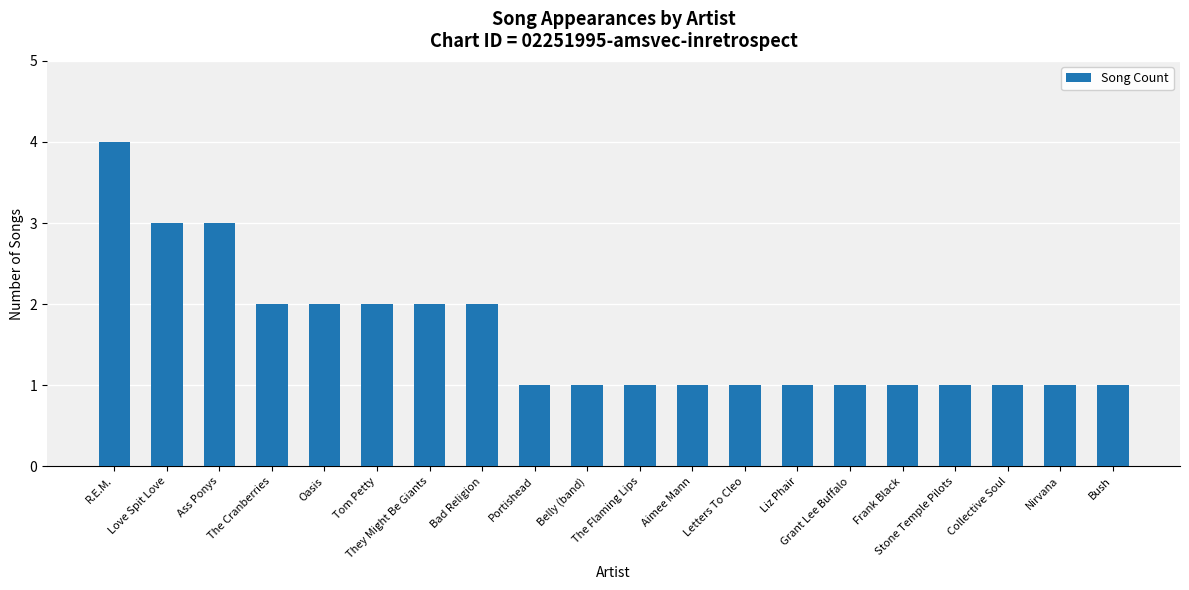

True or false: the data shows 2 at Collective Soul.

False